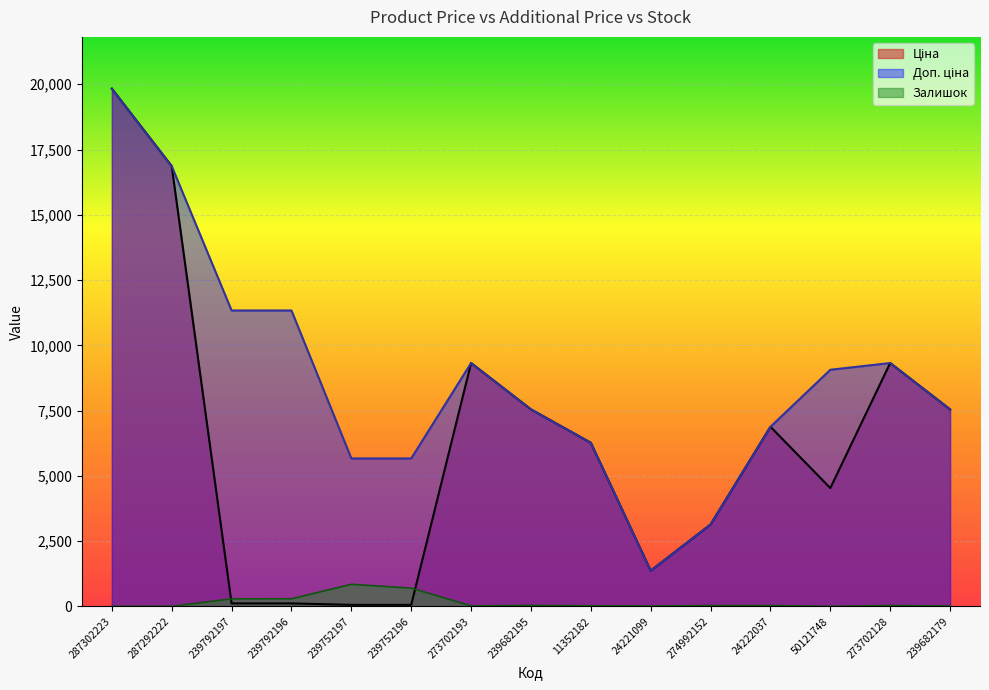

How many lines are shown in the chart?

3